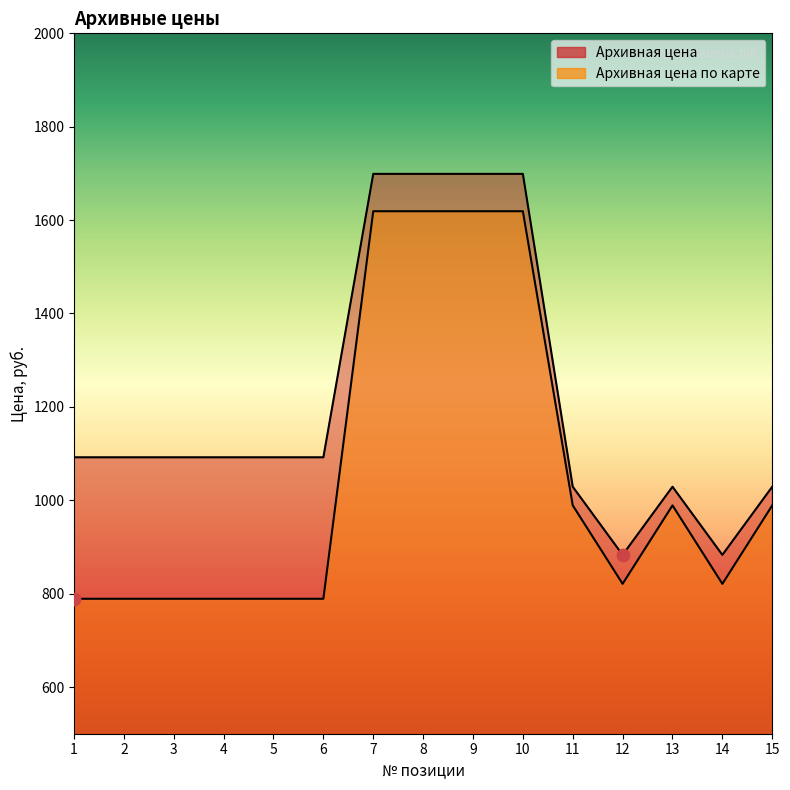

Which series has the largest total across all categories?

Архивная цена